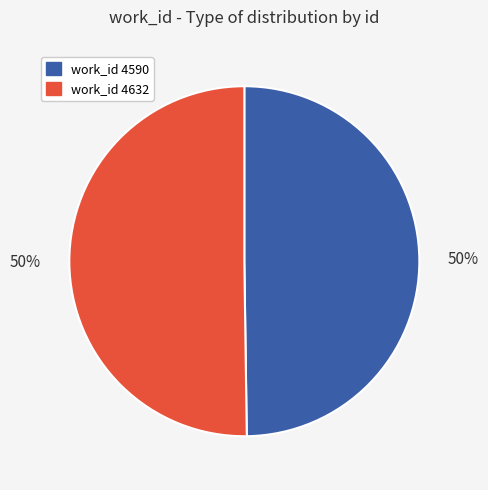

To the nearest percent, what is the average slice percentage?

50%